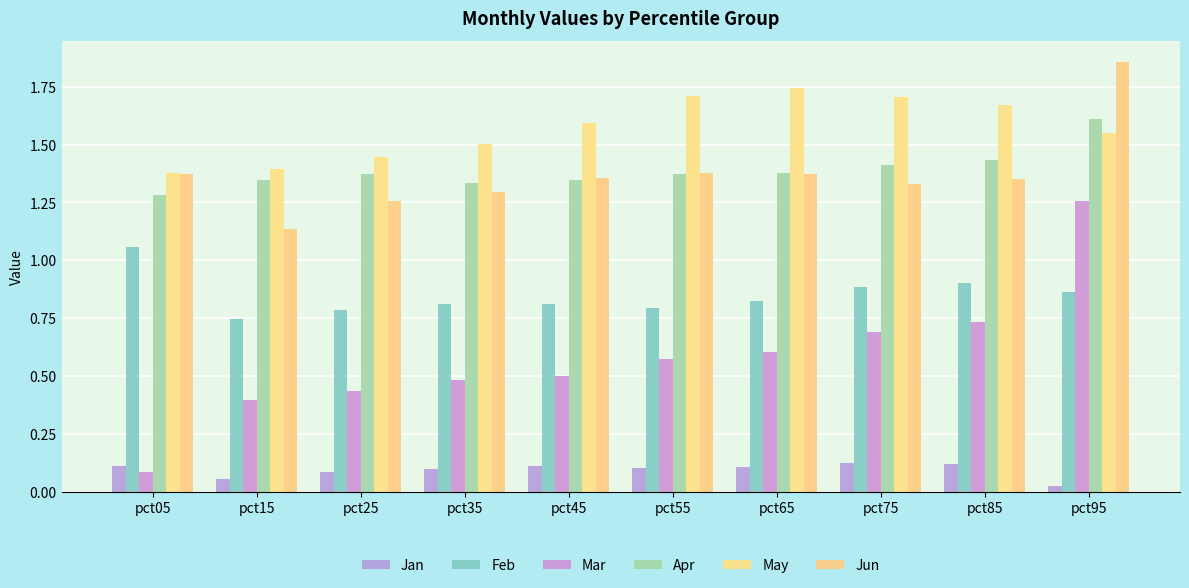

How many groups of bars are there?

10